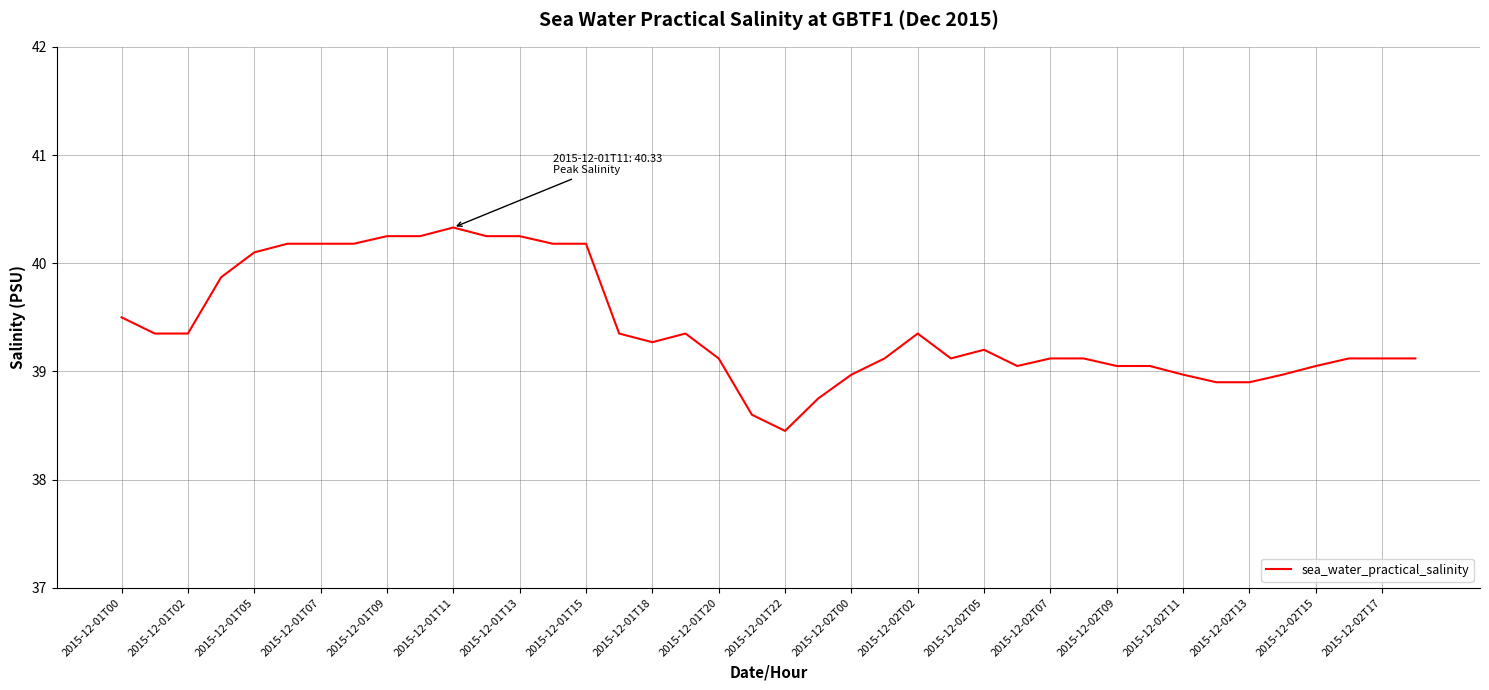

What is the sum of all values?

1576.6